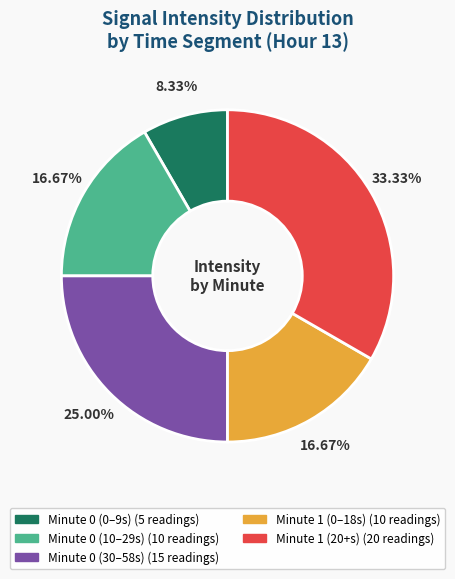

Is there any slice that represents more than half of the pie?

No